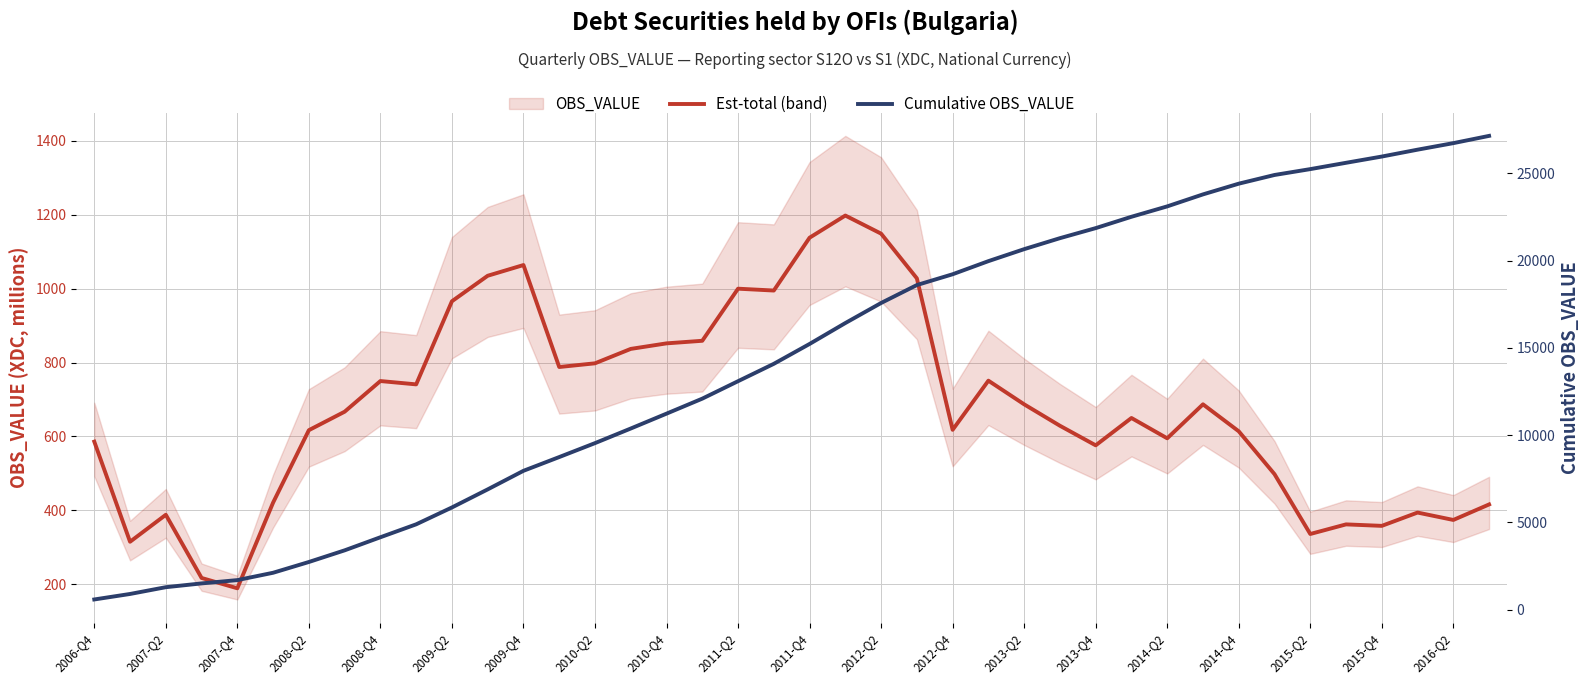

What is the difference between the Cumulative OBS_VALUE values at 30 and 21?

6683